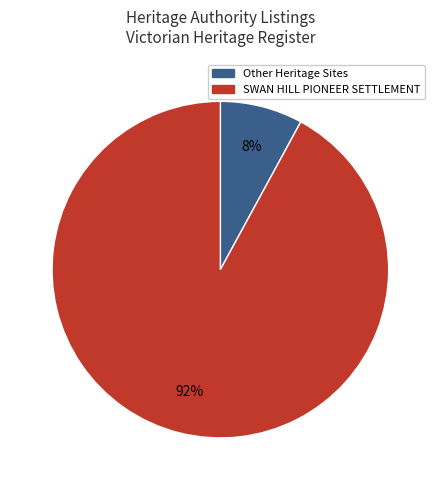

Is there any slice that represents more than half of the pie?

Yes